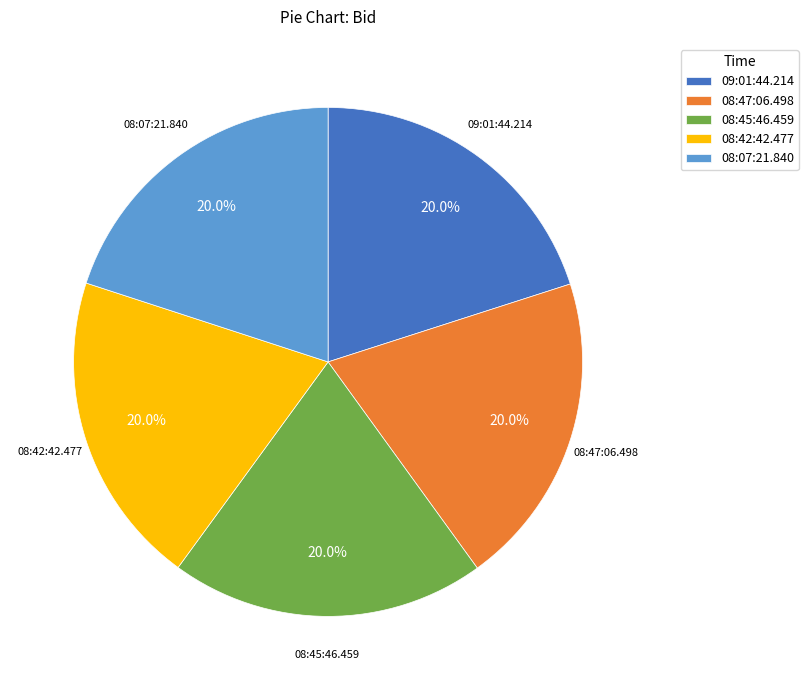

Is 09:01:44.214 the majority of the pie?

No